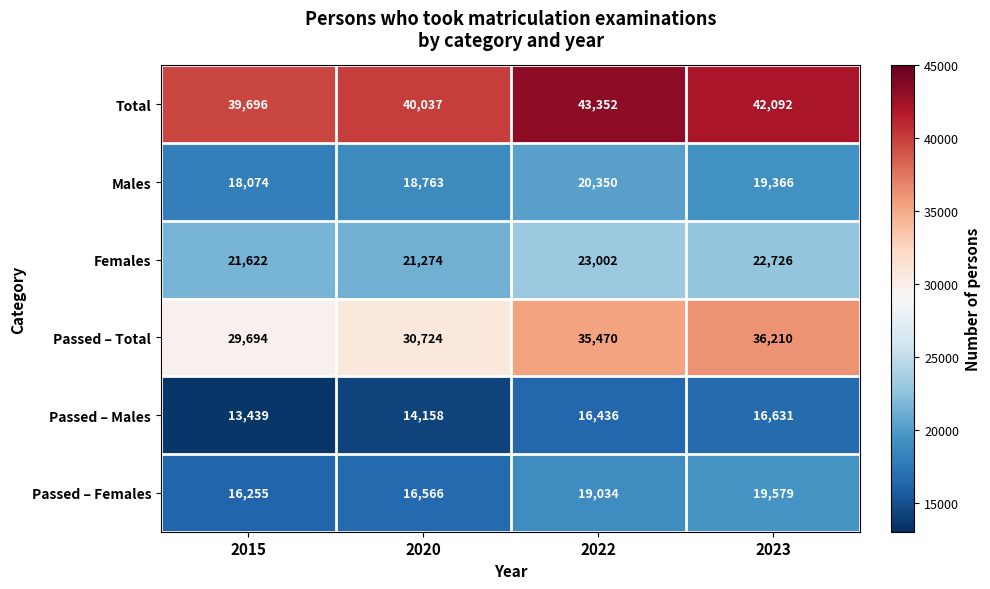

How many data points does each series have?

4